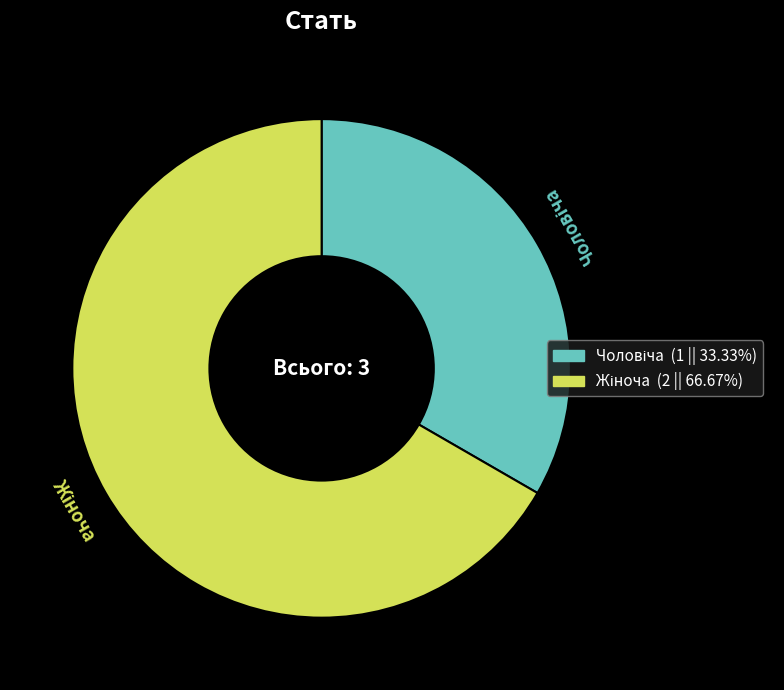

To the nearest percent, what percentage of the pie is Чоловіча?

33%